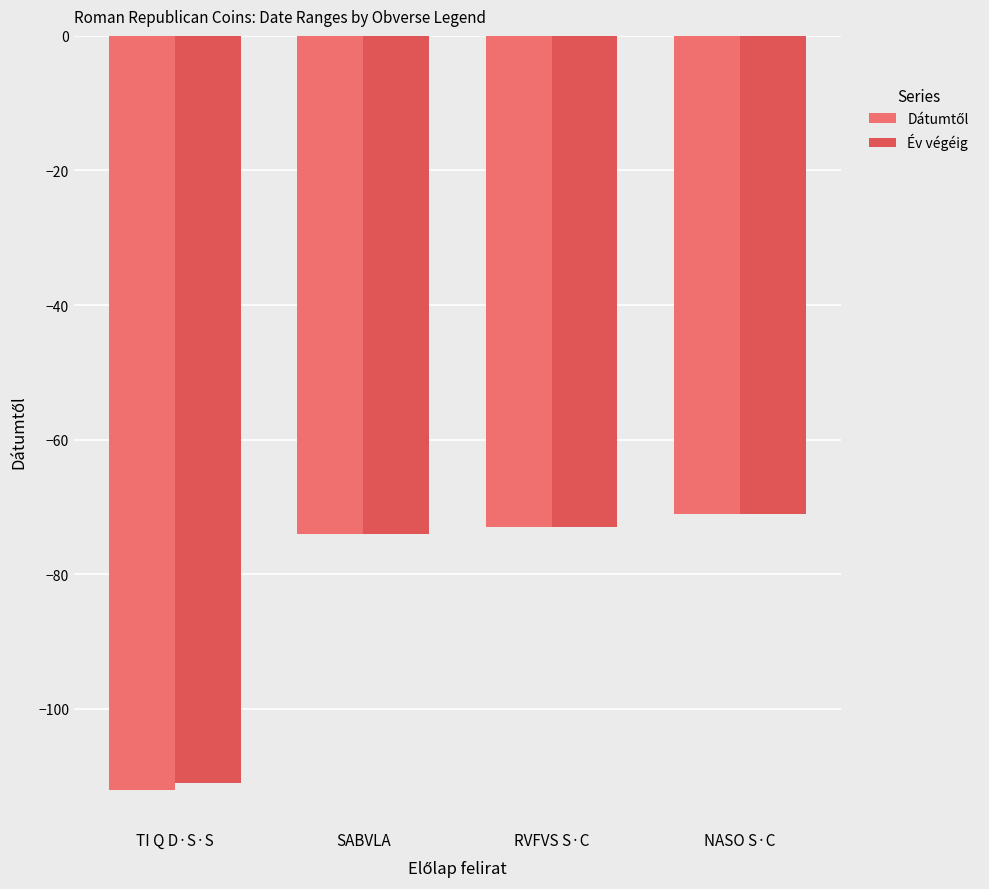

What is the spread (max minus min) of values at TI Q D·S·S?

1